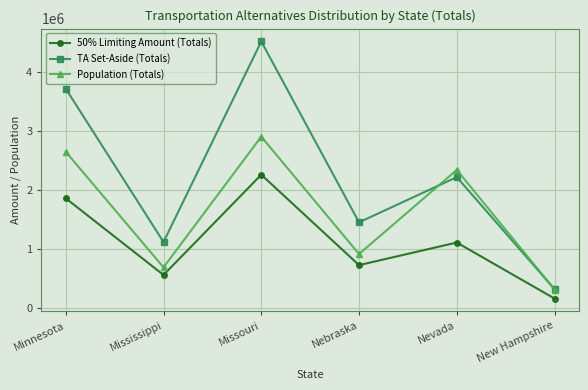

How many categories are shown in the chart?

6